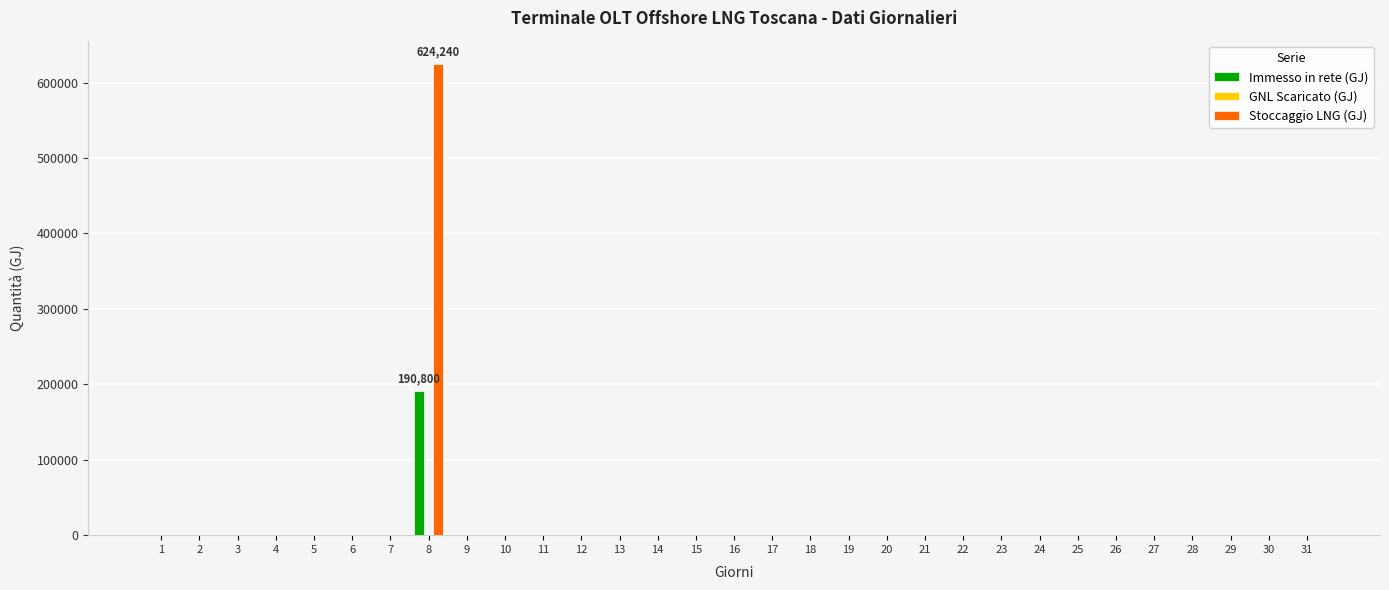

What is the greatest value displayed?

624240